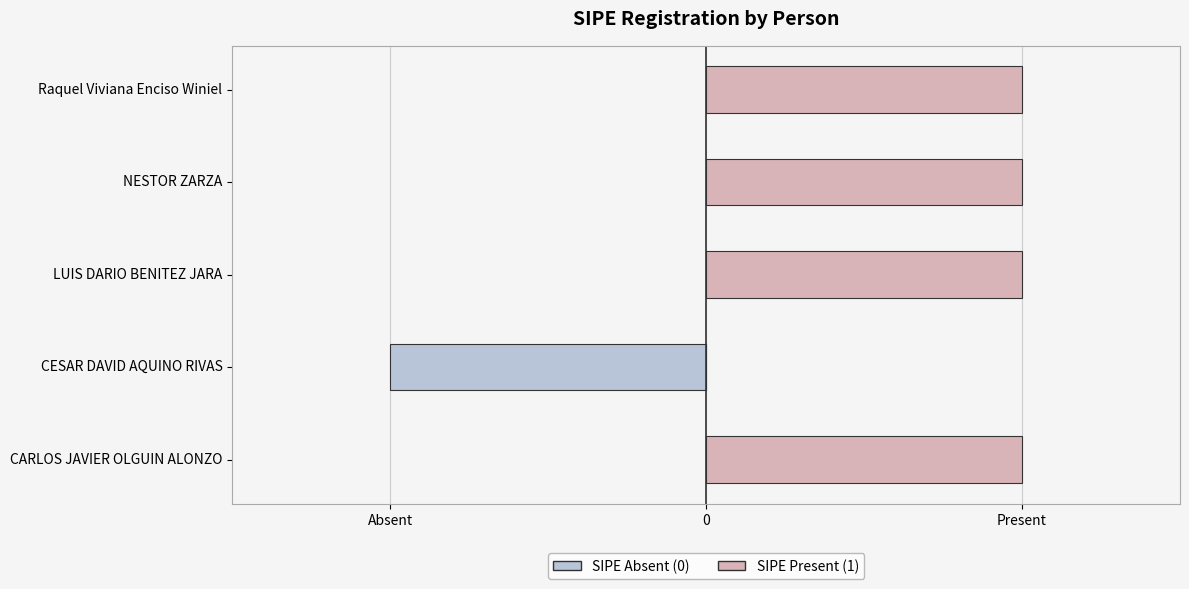

At how many categories does at least one series exceed 0?

4